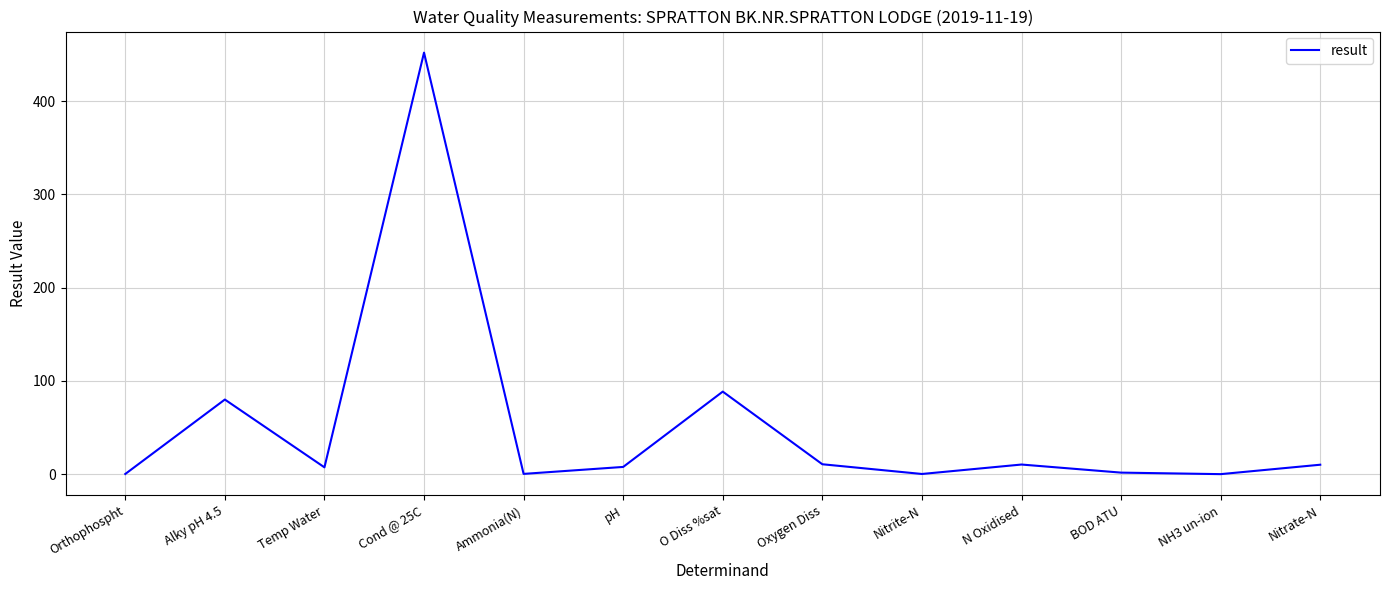

Approximately how many times larger is the value at O Diss %sat compared to Nitrate-N?

8.8